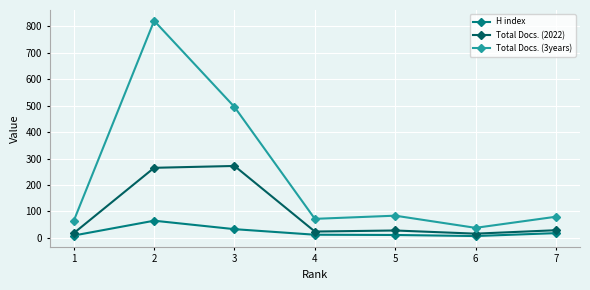

Which category has the highest value in the H index series?

2